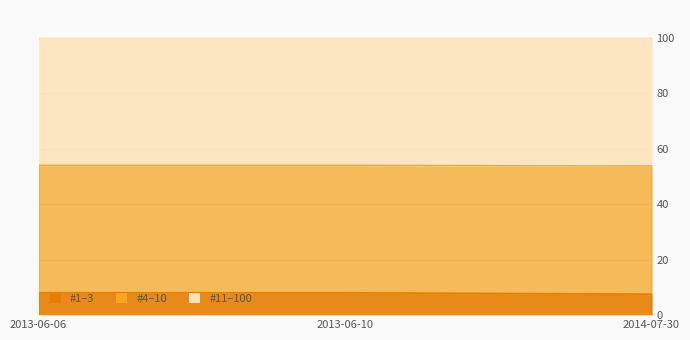

What is the smallest value displayed?

7.6